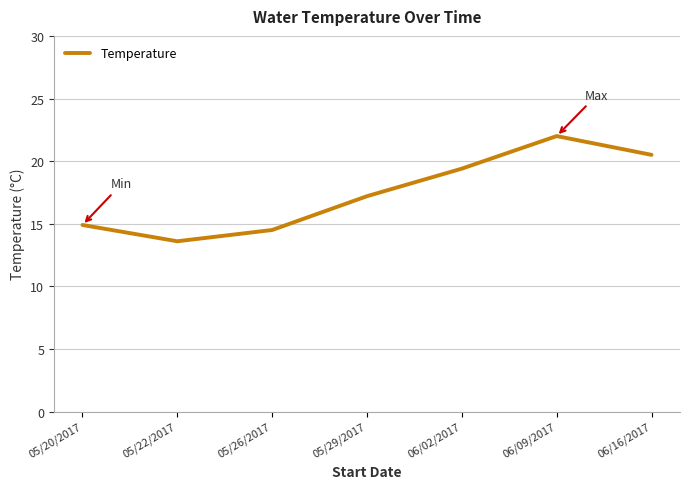

What is the change in value from 05/22/2017 to 06/16/2017?

+6.9